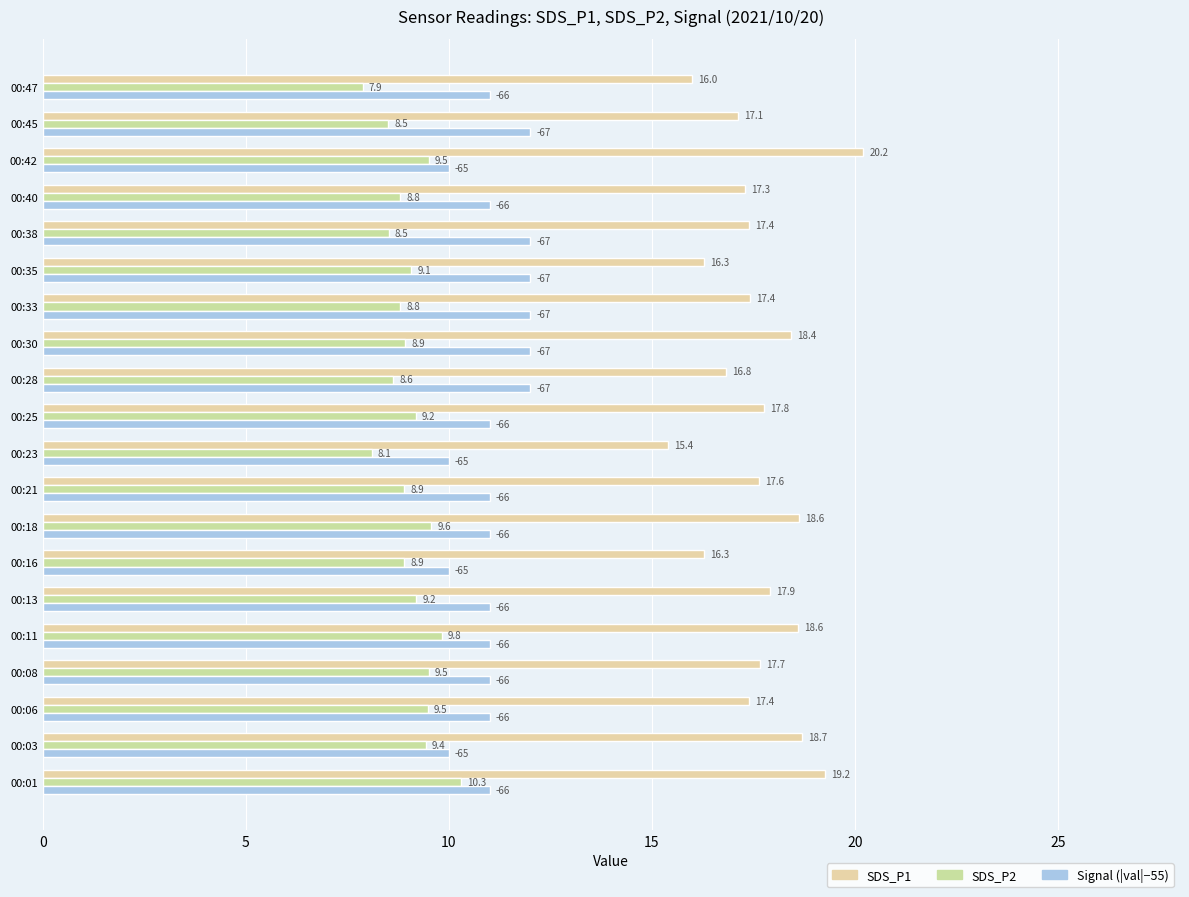

How many distinct data groups are displayed?

3